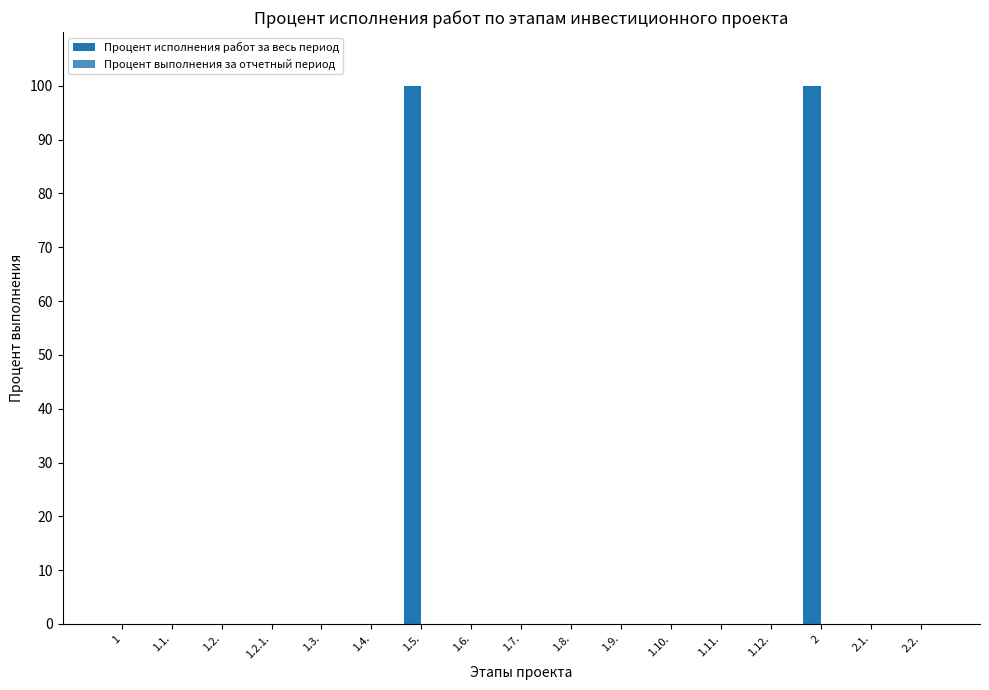

What is the greatest value displayed?

100